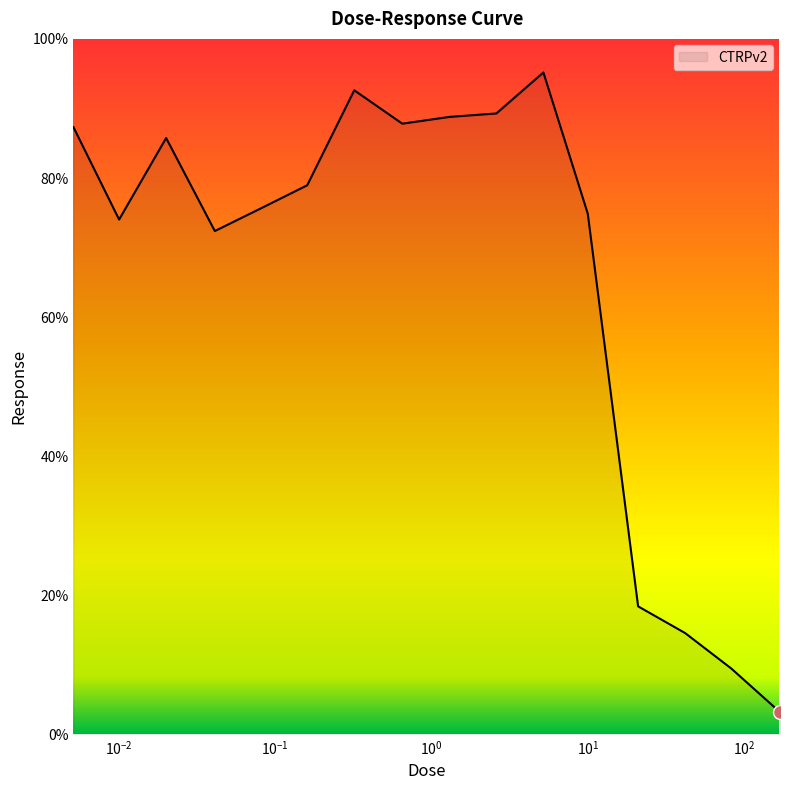

What is the minimum value shown in the chart?

3.1